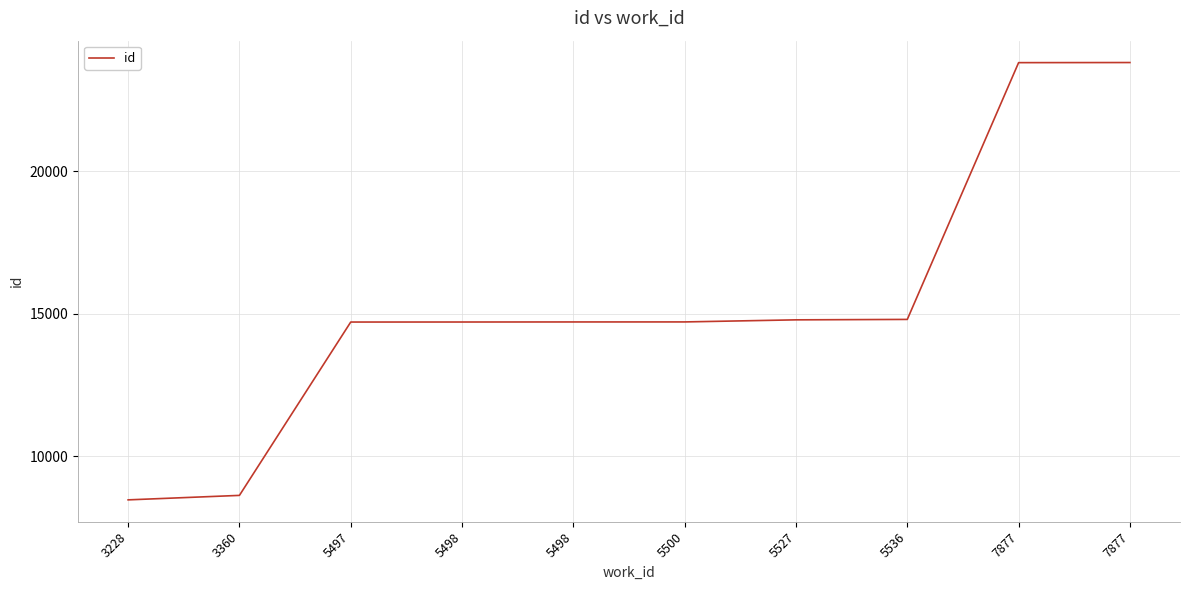

Is this an area chart (filled region under the line)?

No